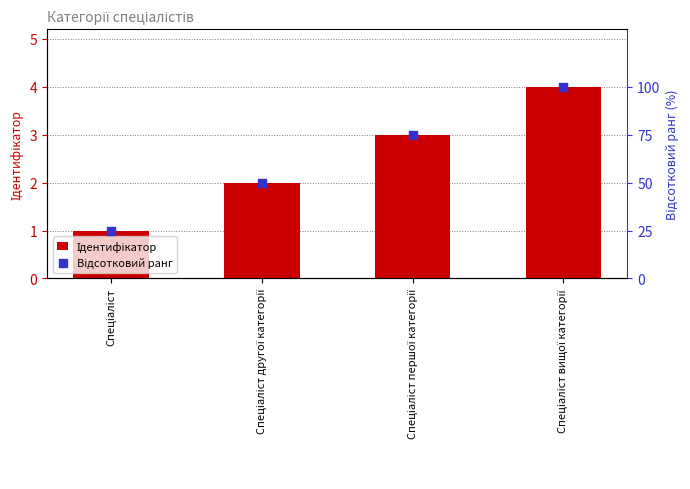

Which series has the largest total across all categories?

Відсотковий ранг